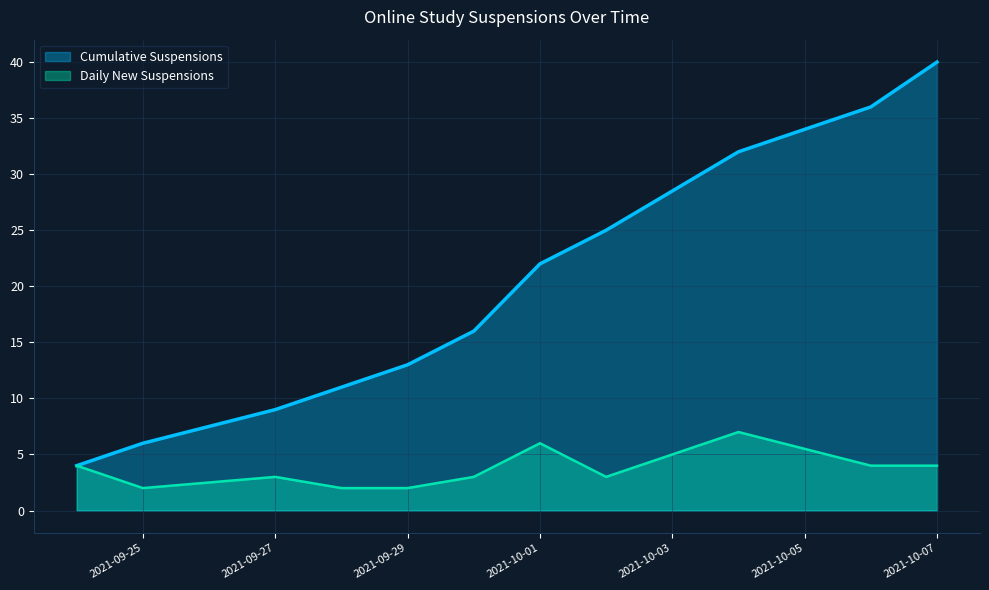

What is the average value of the Cumulative Count series?

20